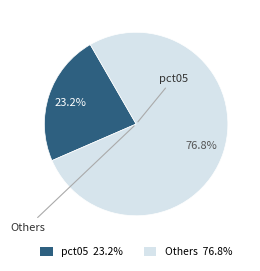

How many slices are in this pie chart?

2